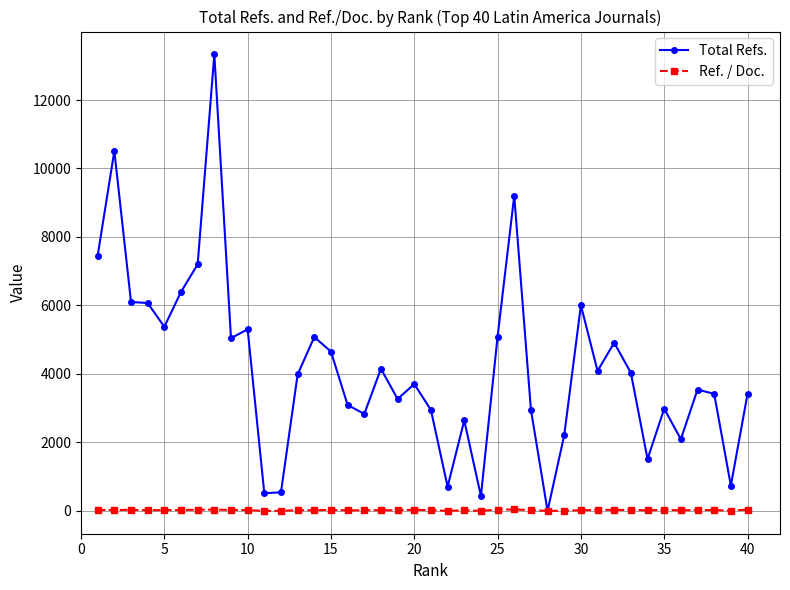

In Total Refs., how many points are higher than both neighbors (excluding endpoints)?

12